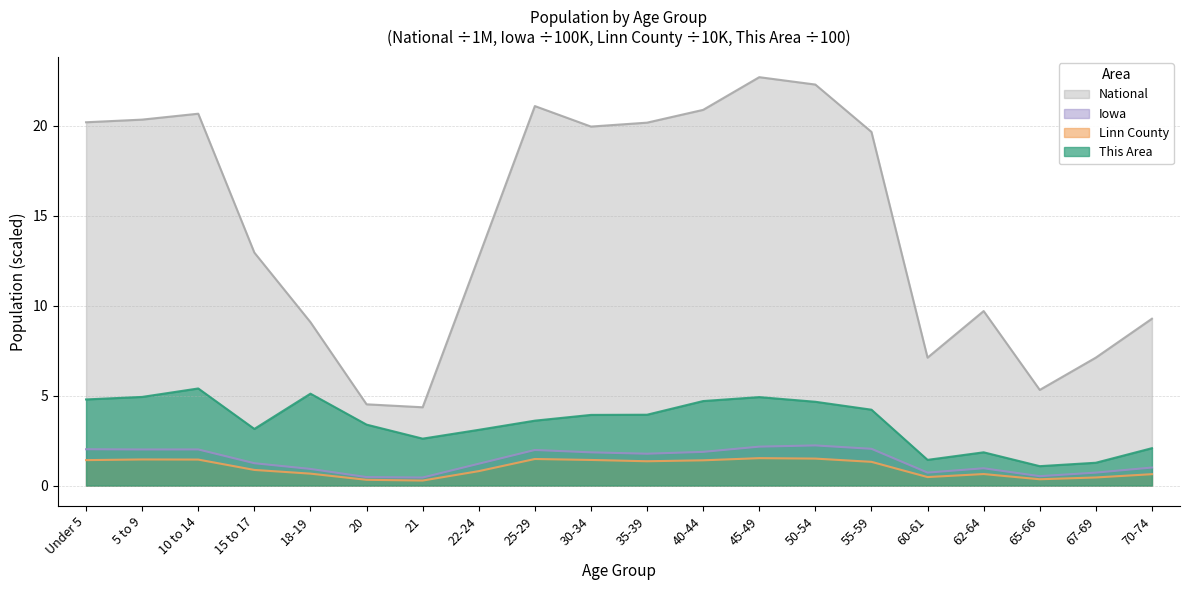

True or false: This Area has more than 1 interior local peaks.

True